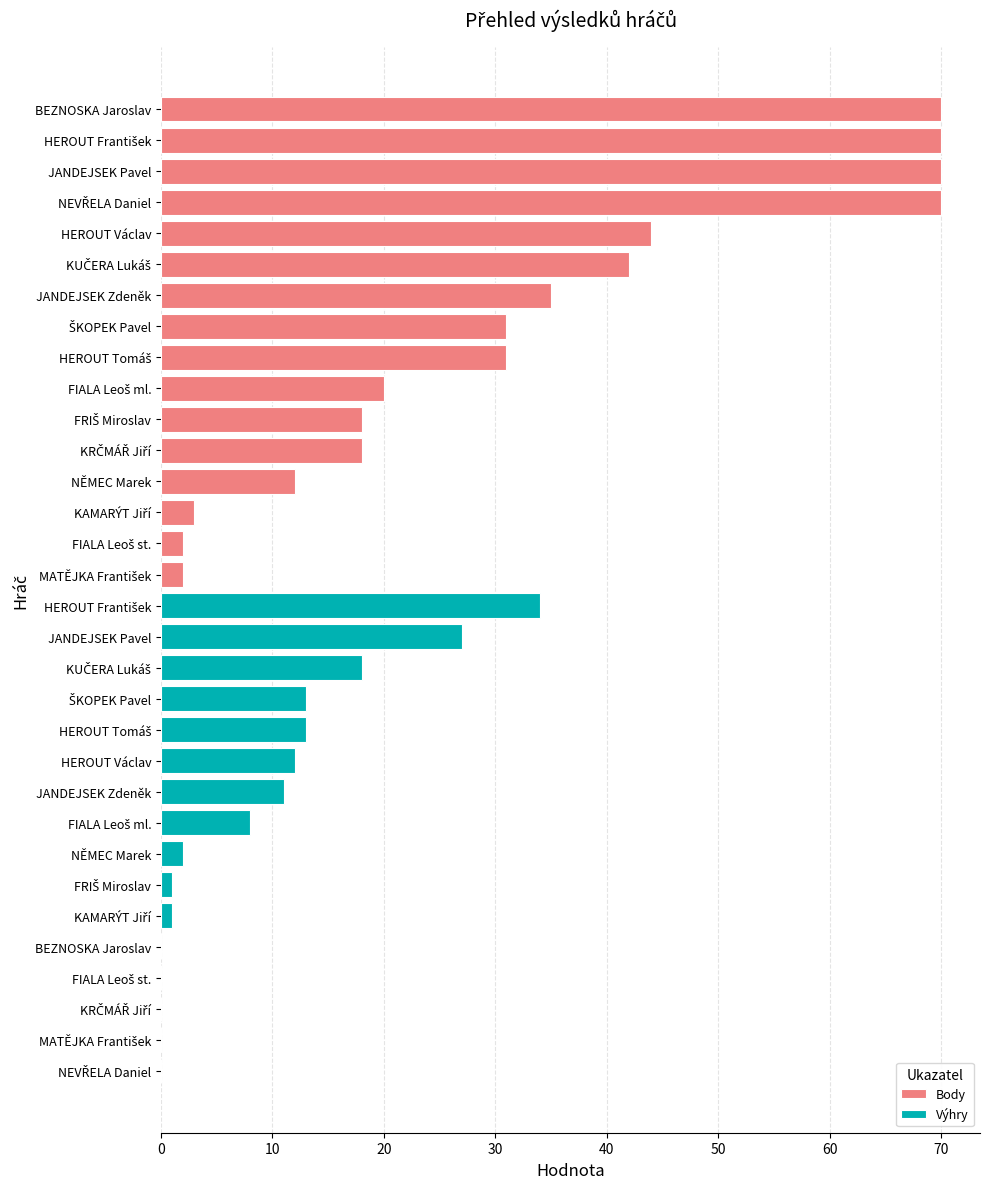

What is the sum of all Body values?

538